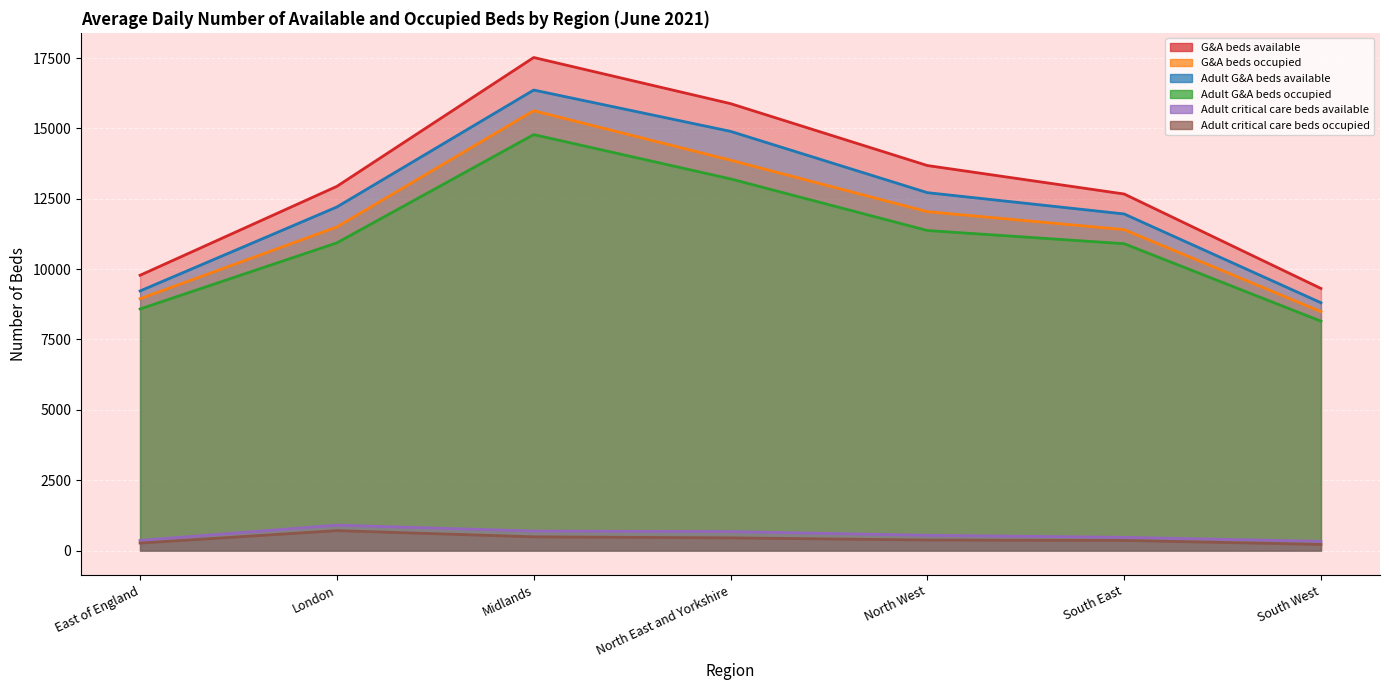

Rank the series at South West from lowest to highest value.

Adult critical care beds occupied, Adult critical care beds available, Adult G&A beds occupied, G&A beds occupied, Adult G&A beds available, G&A beds available